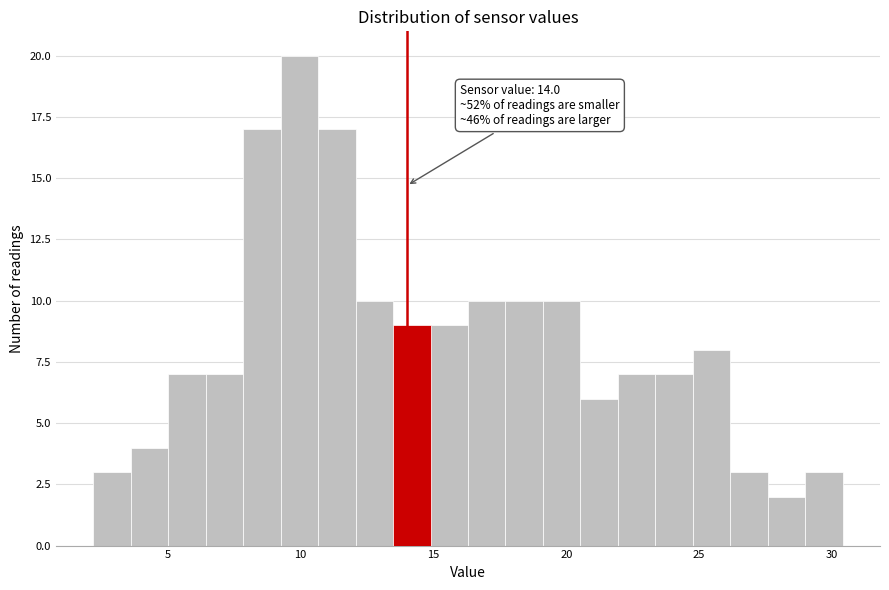

Read against the x-axis, roughly where is the centre of the tallest bar?

10.0